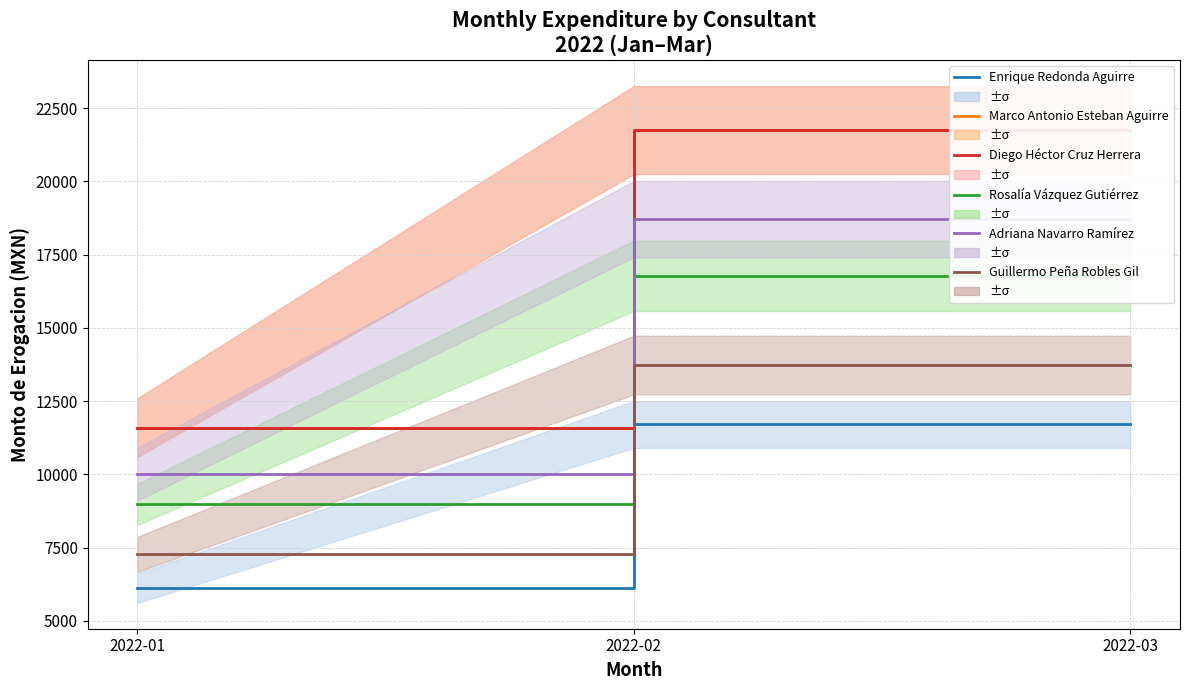

What is the value of the Diego Héctor Cruz Herrera point at the 1st from the left?

11595.0